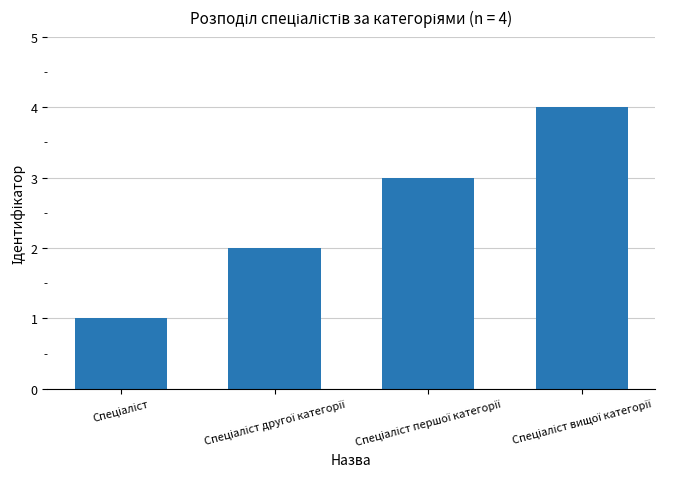

What is the sum of all values?

10